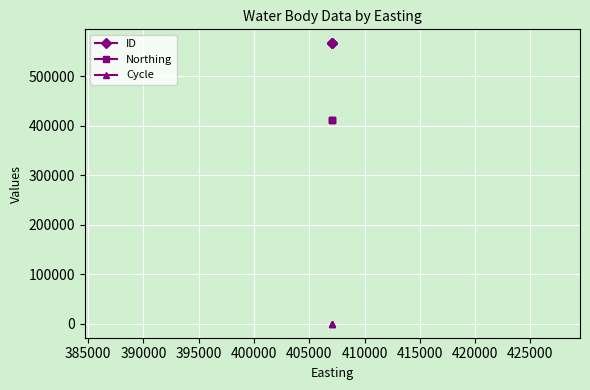

What is the average value of the Northing series?

411522